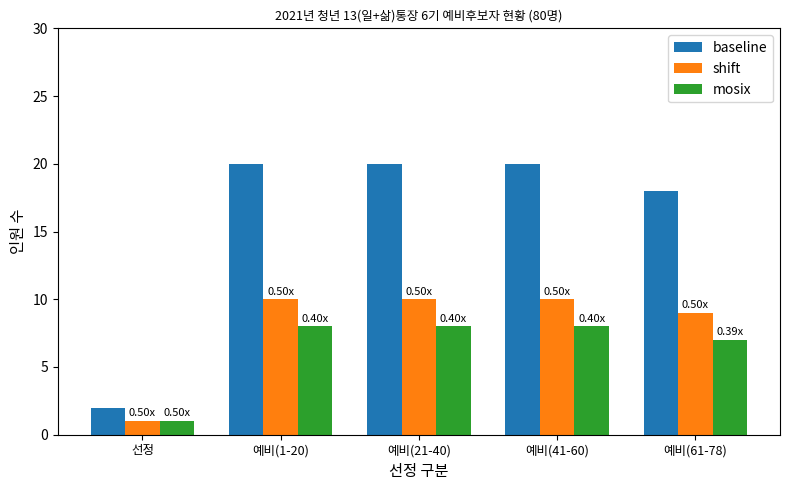

How many data points in baseline are less than 20?

2